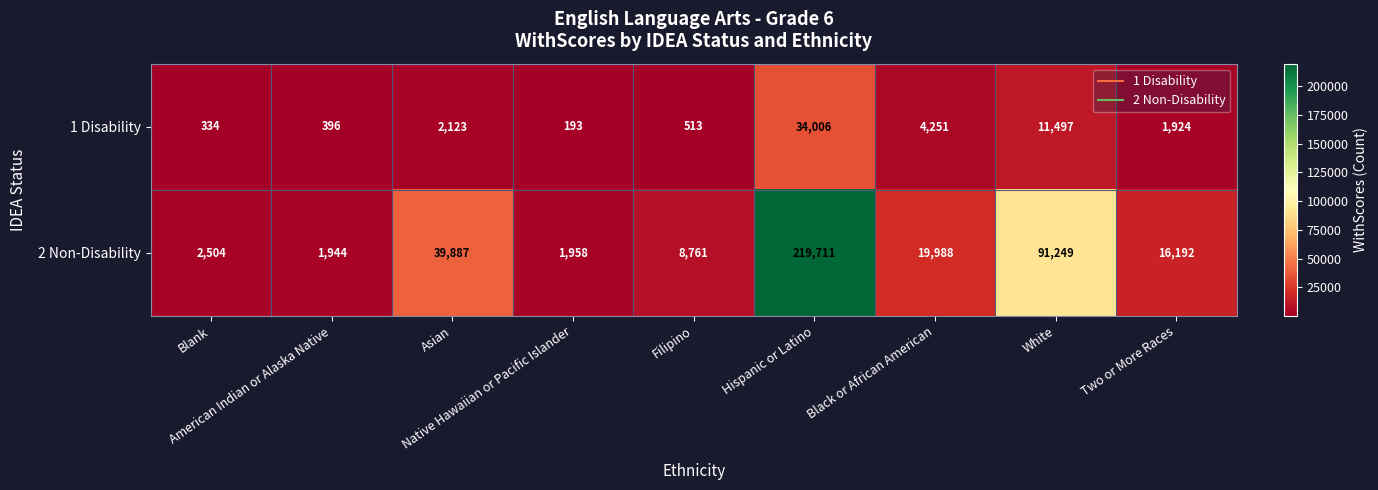

At which category does the chart reach its minimum across all series?

Native Hawaiian or Pacific Islander